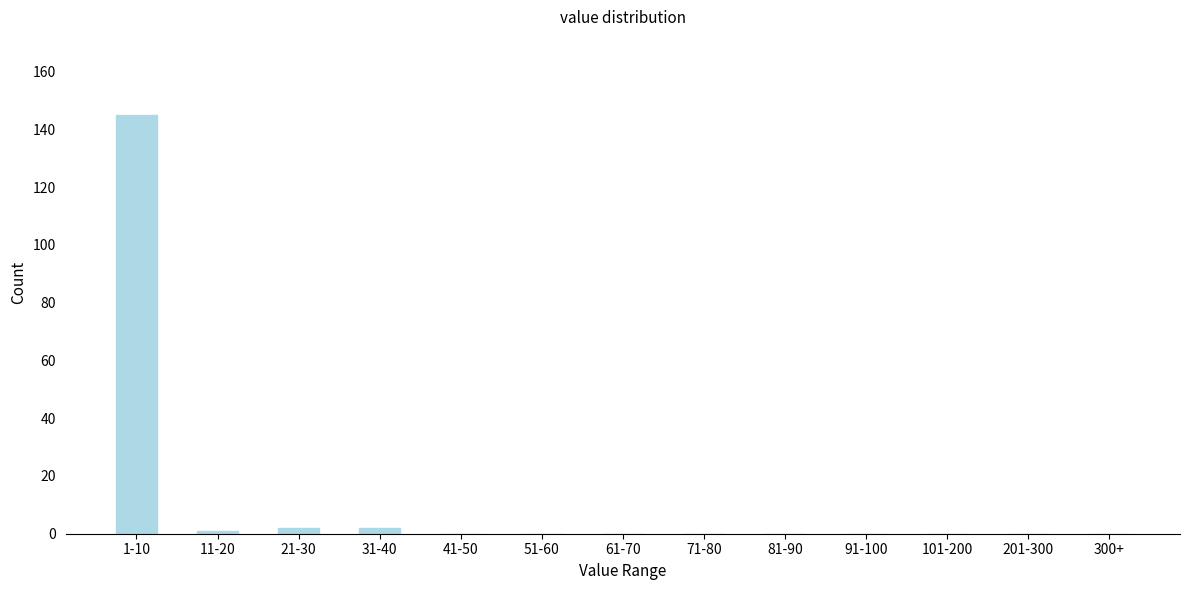

Reading left to right, transcribe all the data shown in this chart.

1-10=145	11-20=1	21-30=2	31-40=2	41-50=0	51-60=0	61-70=0	71-80=0	81-90=0	91-100=0	101-200=0	201-300=0	300+=0